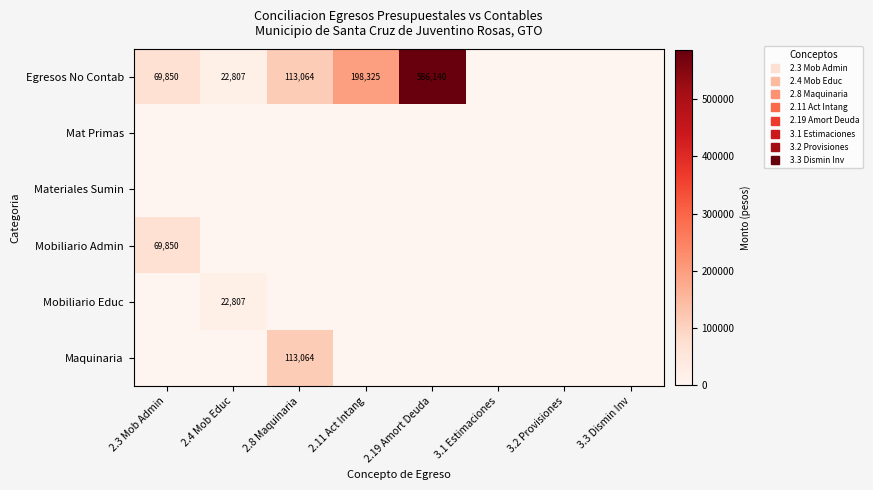

Which label corresponds to the smallest value in the chart?

3.1 Estimaciones